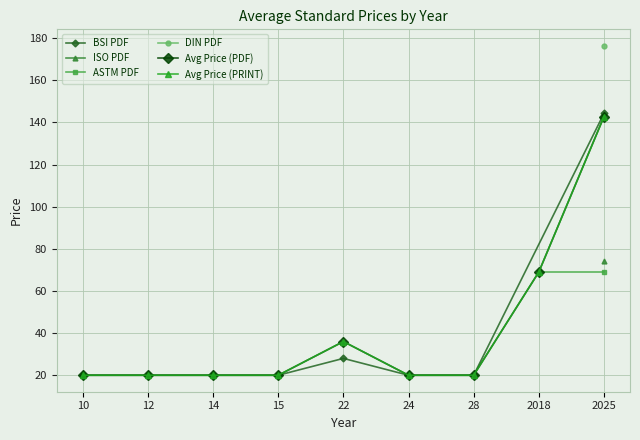

At which category is the sum across all series the highest?

2025